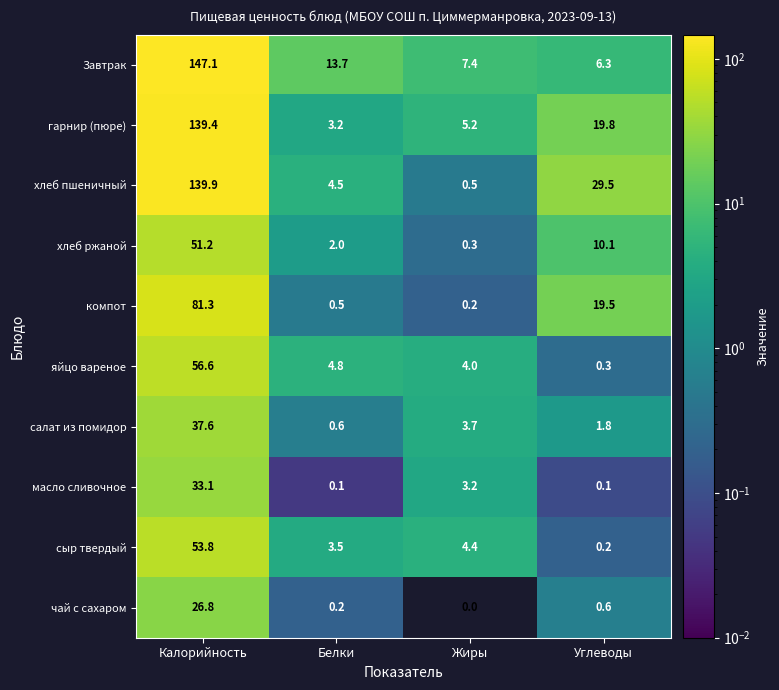

At Углеводы, list the series in order from largest to smallest.

хлеб пшеничный, гарнир (пюре), компот, хлеб ржаной, Завтрак, салат из помидор, чай с сахаром, яйцо вареное, сыр твердый, масло сливочное